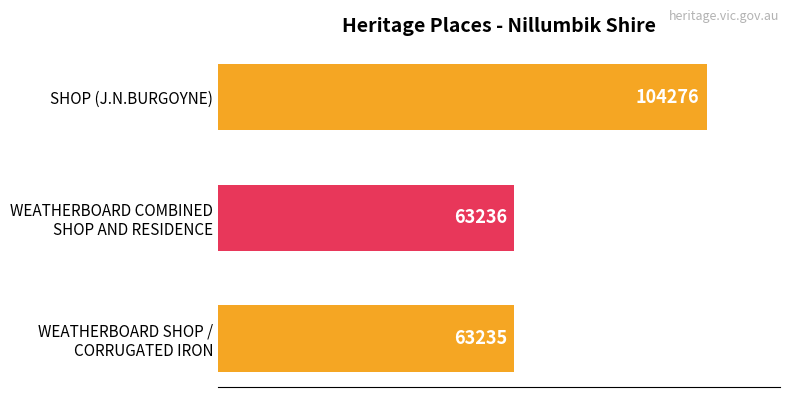

How many bars are there in total?

3